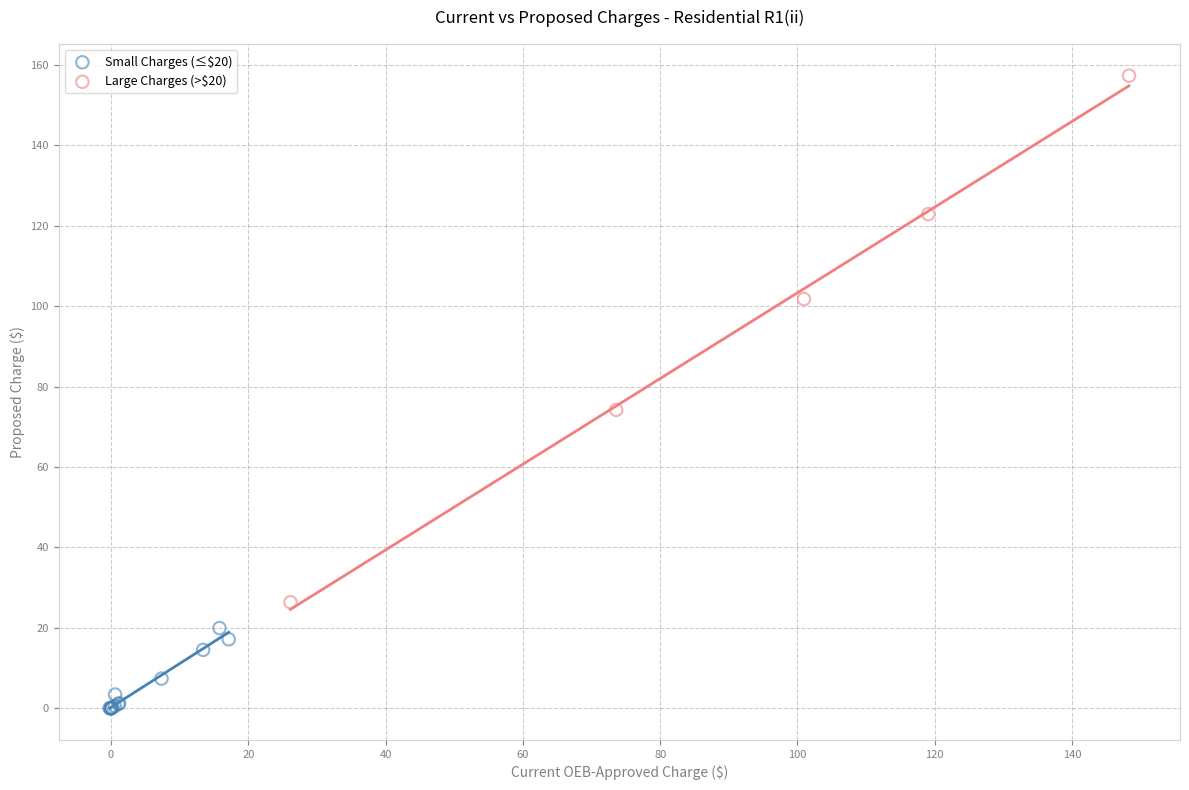

Which series contains the highest Y value?

Large Charges (>$20)